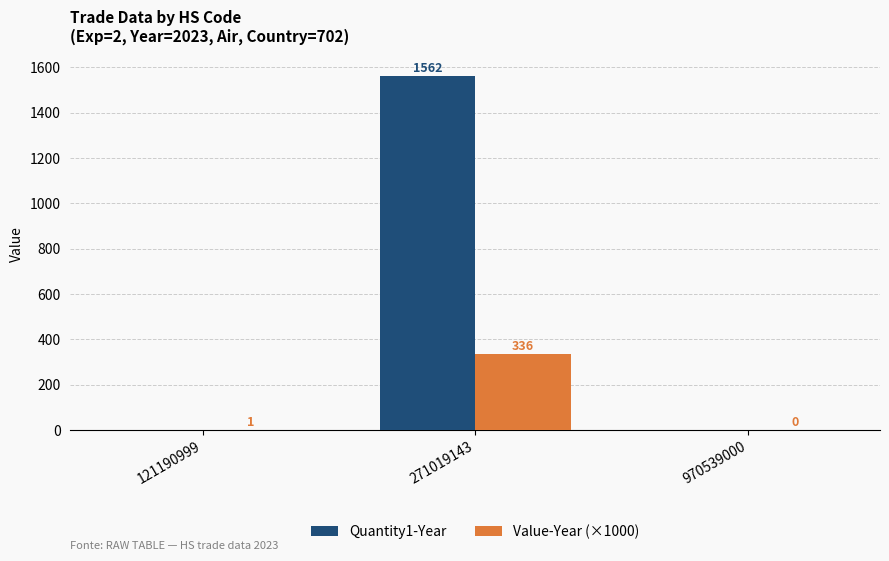

What is the average value of the Value-Year (×1000) series?

112.2